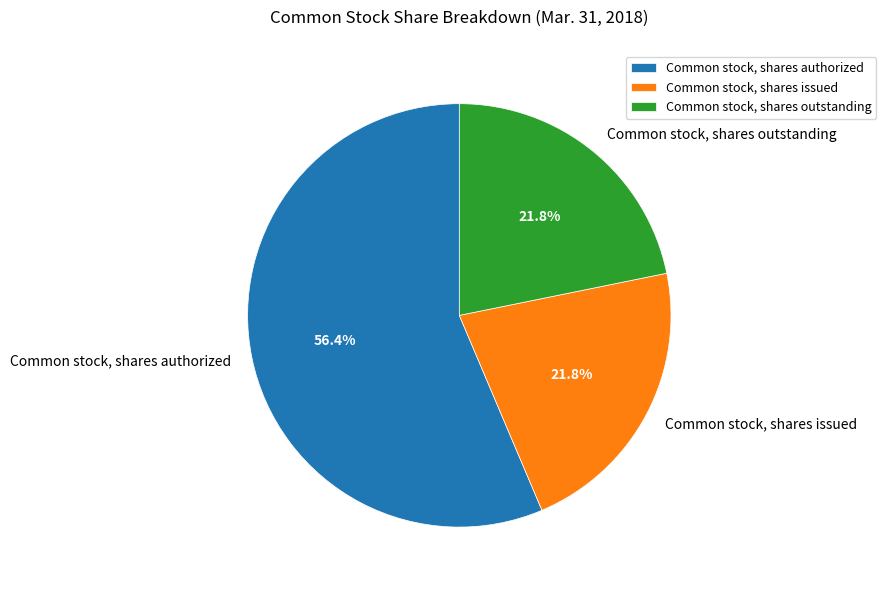

To the nearest percent, what is the average slice percentage?

33%